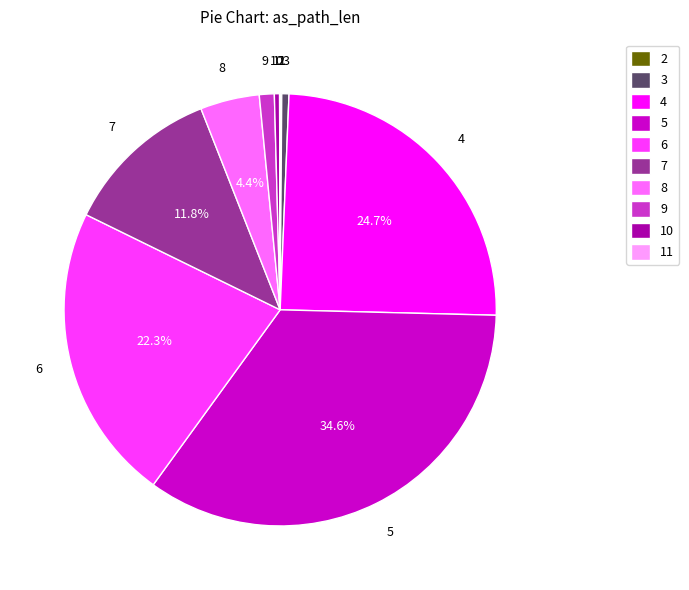

What is the largest slice in the pie chart?

5